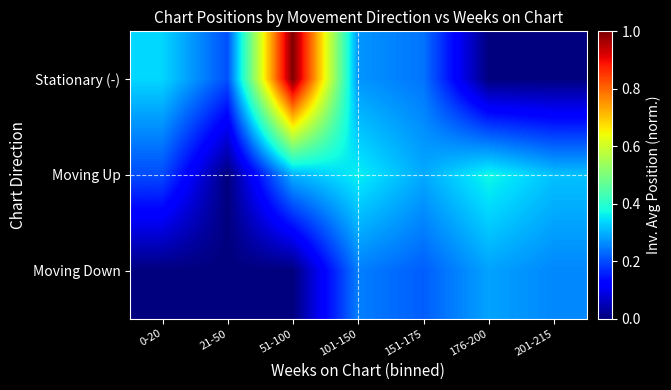

Reading left to right, what are all the values shown in this chart?

Stationary (-): 0-20=0.3	21-50=0.2	51-100=1.0	101-150=0.3	151-175=0.2	176-200=0.0	201-215=0.0
Moving Up: 0-20=0.2	21-50=0.0	51-100=0.3	101-150=0.4	151-175=0.3	176-200=0.4	201-215=0.3
Moving Down: 0-20=0.0	21-50=0.0	51-100=0.0	101-150=0.2	151-175=0.2	176-200=0.3	201-215=0.3